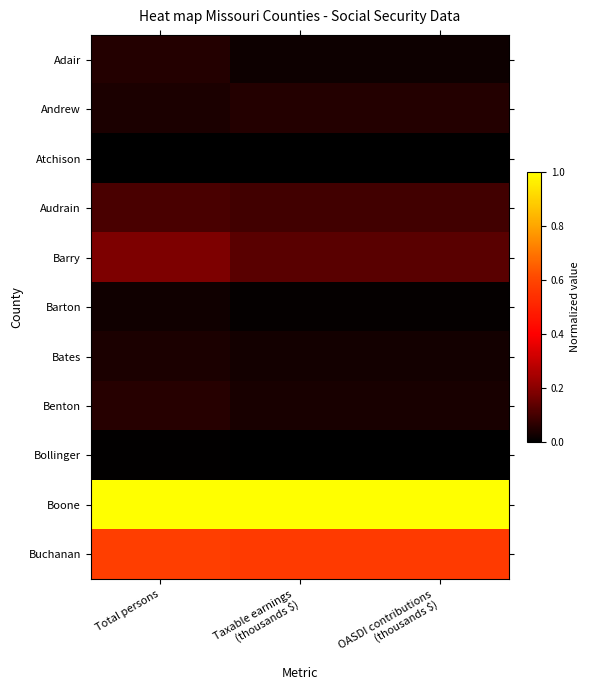

Reading left to right, list all the values displayed in this chart.

Adair: Total persons=0.1	Taxable earnings
(thousands $)=0.0	OASDI contributions
(thousands $)=0.0
Andrew: Total persons=0.0	Taxable earnings
(thousands $)=0.1	OASDI contributions
(thousands $)=0.1
Atchison: Total persons=0.0	Taxable earnings
(thousands $)=0.0	OASDI contributions
(thousands $)=0.0
Audrain: Total persons=0.1	Taxable earnings
(thousands $)=0.1	OASDI contributions
(thousands $)=0.1
Barry: Total persons=0.2	Taxable earnings
(thousands $)=0.1	OASDI contributions
(thousands $)=0.1
Barton: Total persons=0.0	Taxable earnings
(thousands $)=0.0	OASDI contributions
(thousands $)=0.0
Bates: Total persons=0.0	Taxable earnings
(thousands $)=0.0	OASDI contributions
(thousands $)=0.0
Benton: Total persons=0.1	Taxable earnings
(thousands $)=0.0	OASDI contributions
(thousands $)=0.0
Bollinger: Total persons=0.0	Taxable earnings
(thousands $)=0.0	OASDI contributions
(thousands $)=0.0
Boone: Total persons=1.0	Taxable earnings
(thousands $)=1.0	OASDI contributions
(thousands $)=1.0
Buchanan: Total persons=0.6	Taxable earnings
(thousands $)=0.6	OASDI contributions
(thousands $)=0.6